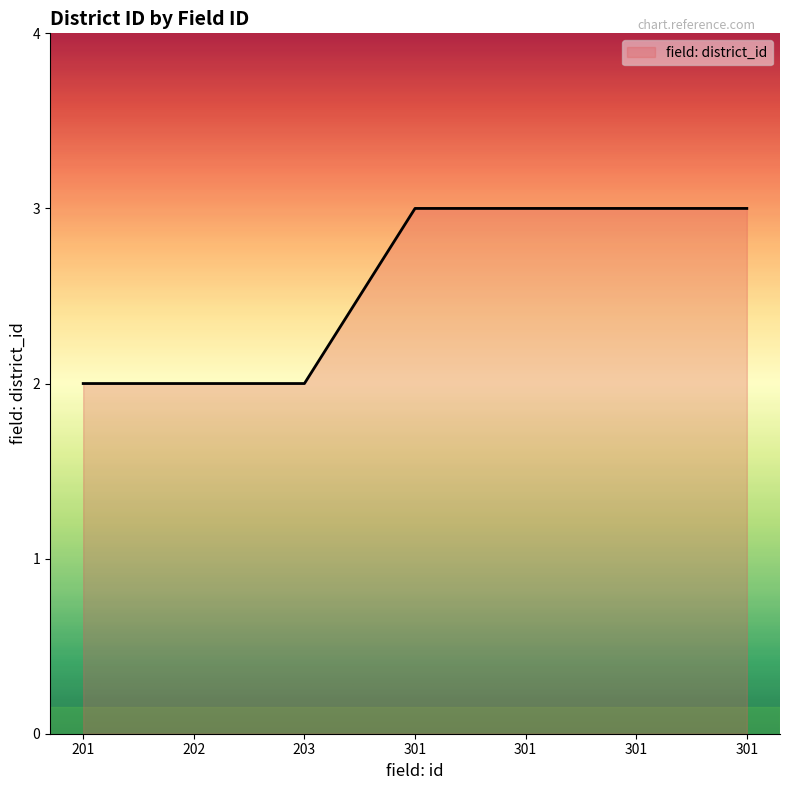

Reading right to left, list all the values displayed in this chart.

301=3	301=3	301=3	301=3	203=2	202=2	201=2